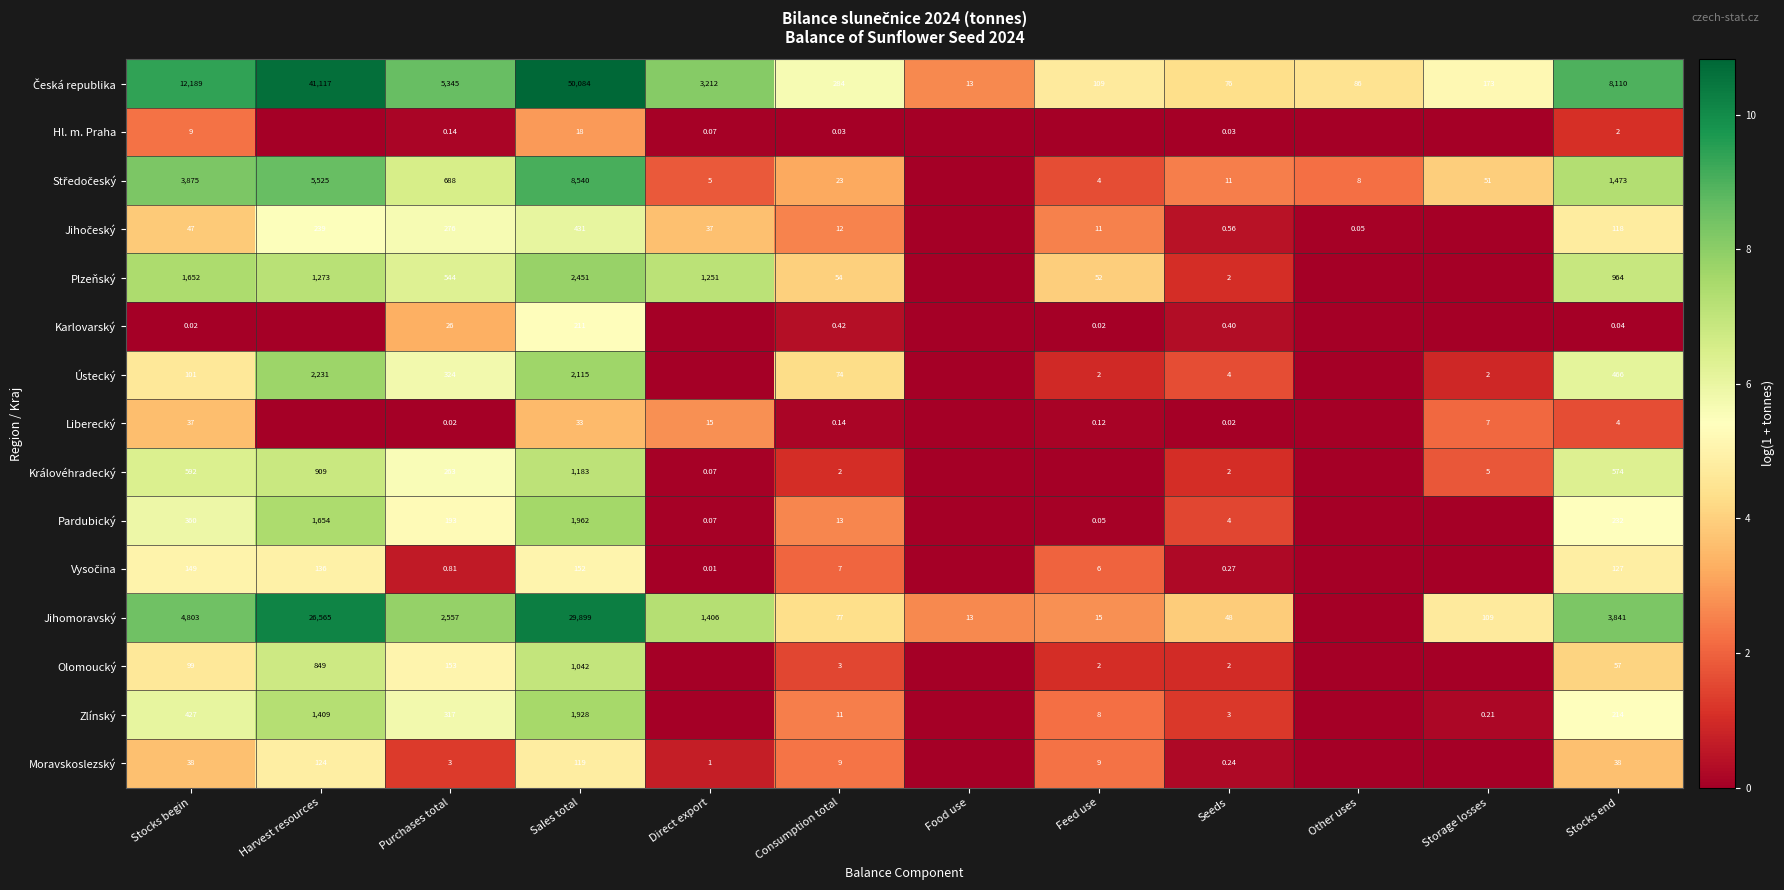

Which category has the highest value in the Jihomoravský series?

Sales total